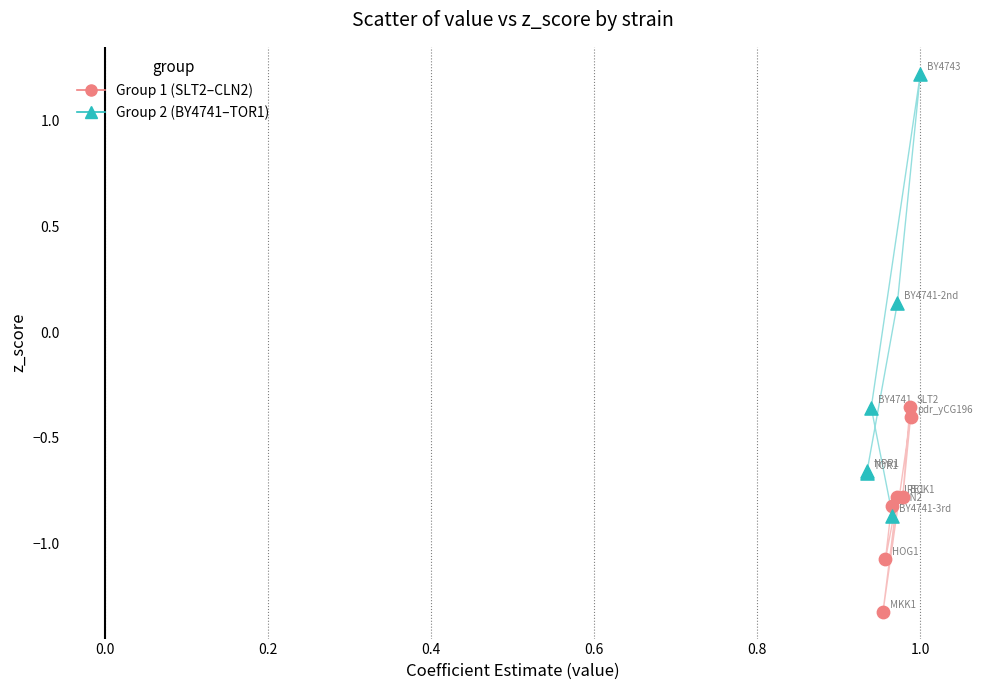

Which series has the widest spread of Y values?

Group 2 (BY4741–TOR1)